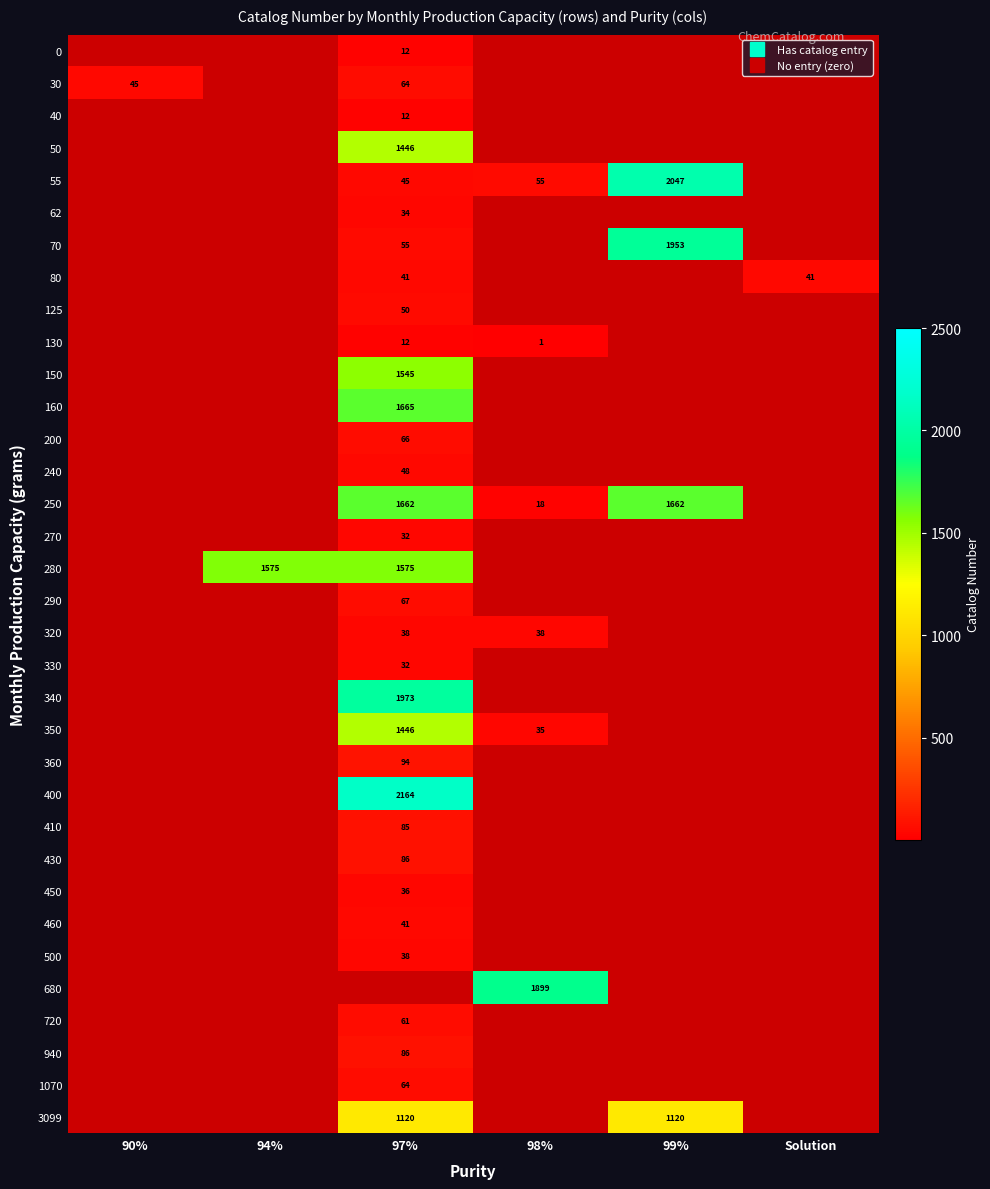

Between 99% and 97%, which is larger?

97%